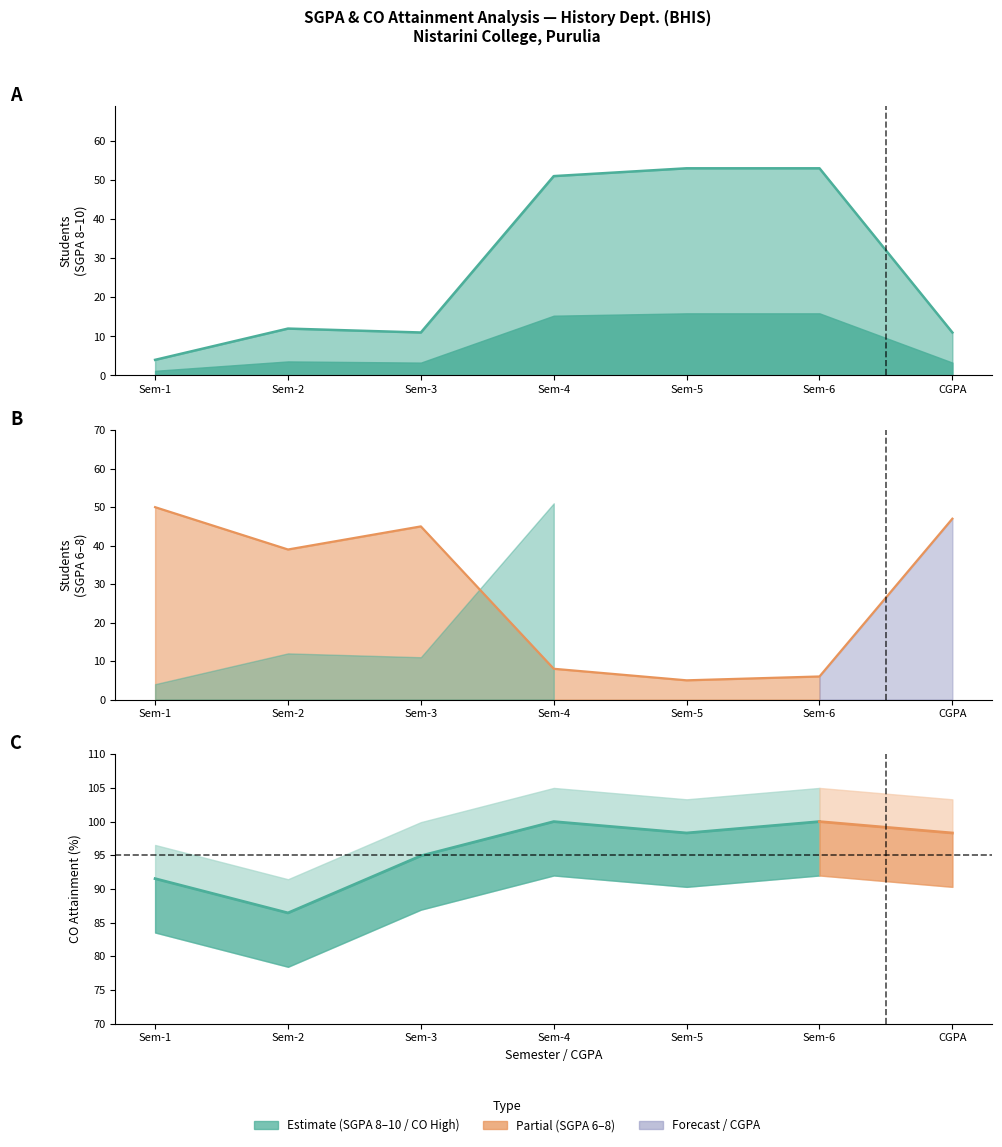

What is the highest value of the SGPA 6-8 series?

50